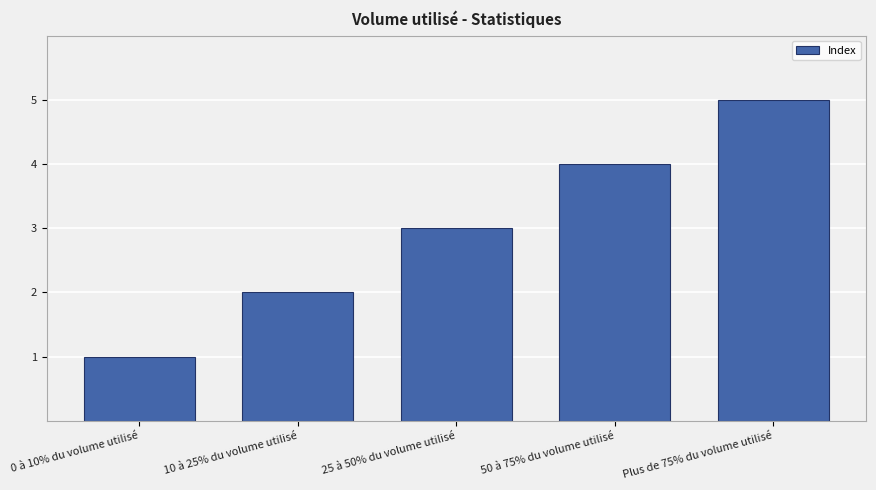

True or false: the data shows 2 at 0 à 10% du volume utilisé.

False